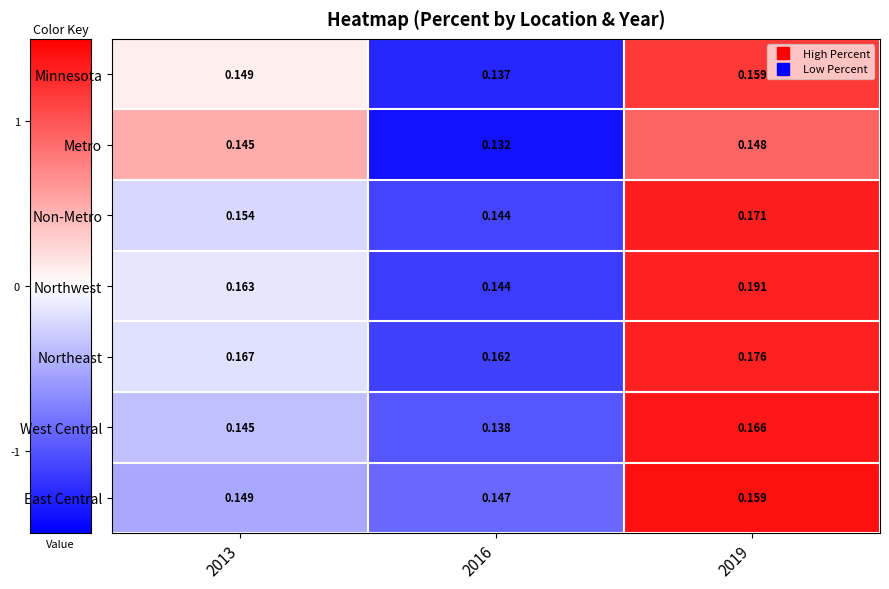

How many series are shown in this chart?

7